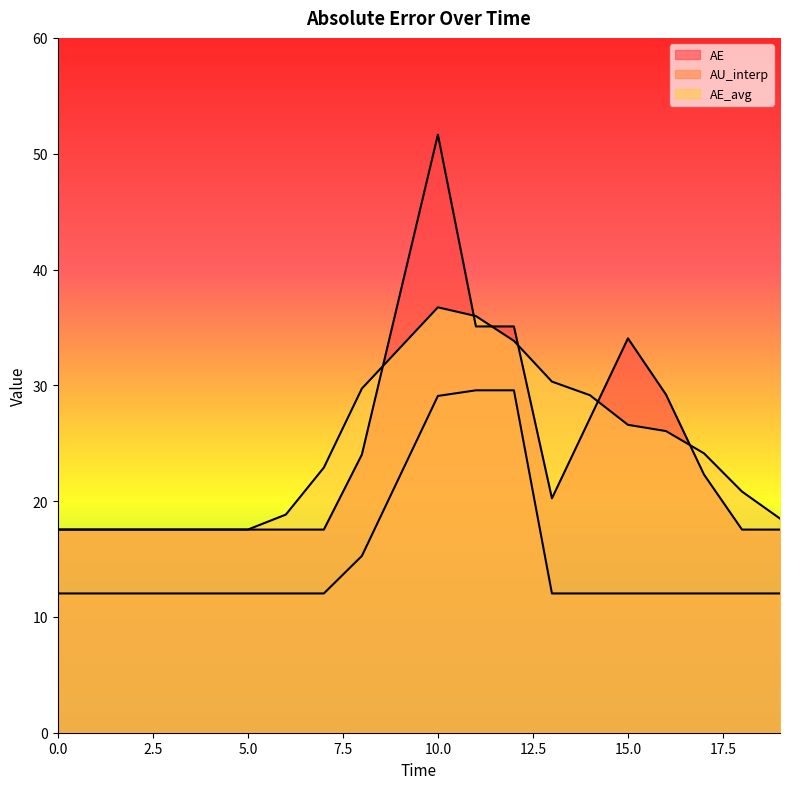

What is the value of the AE_avg point at the 14th from the left?

30.3